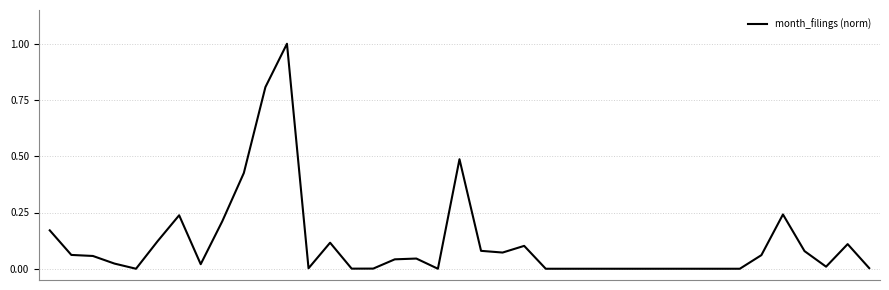

What is the difference between the maximum and minimum values?

1.0